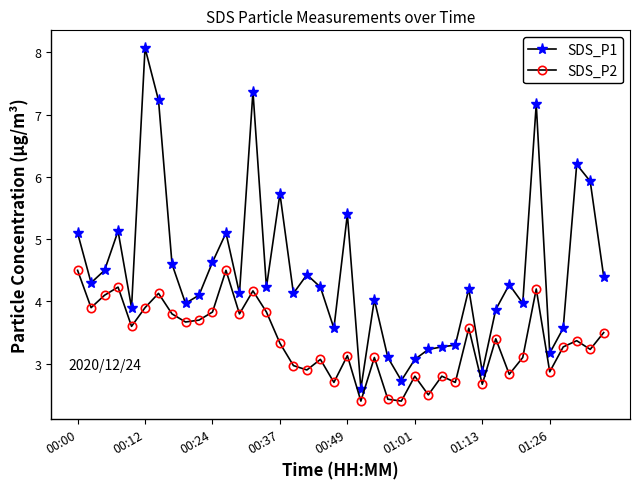

What is the highest value of the SDS_P2 series?

4.5